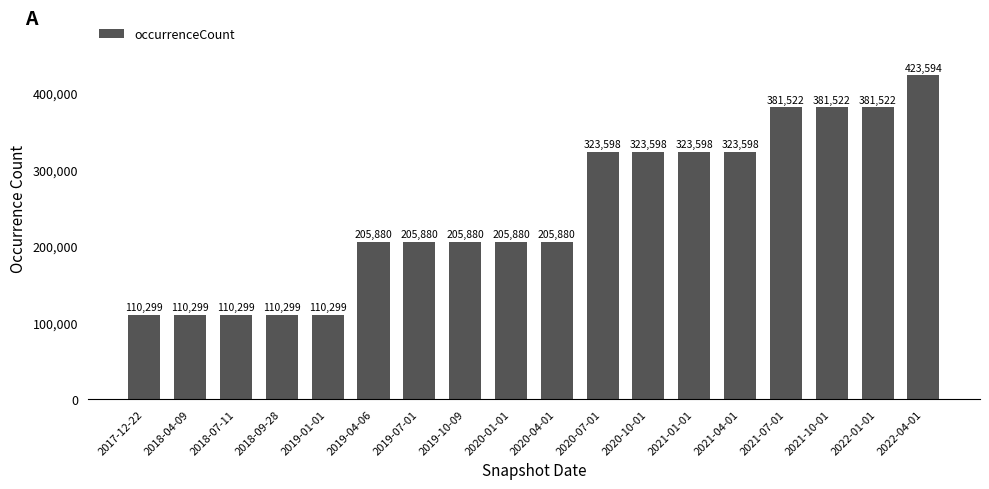

How many bars are there in total?

18